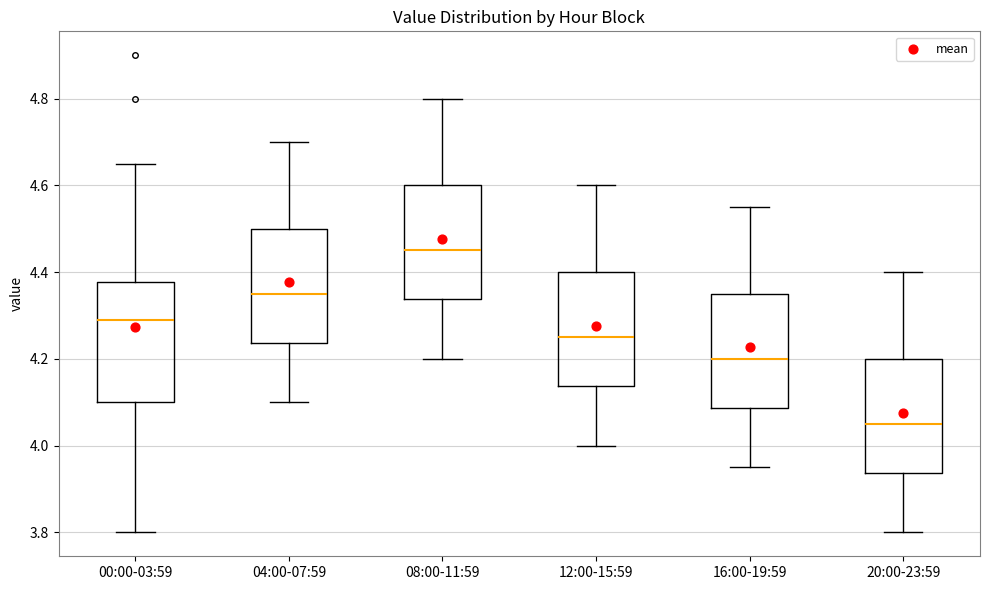

Reading left to right, transcribe this box plot: for each box, give where its median line is, the range the box spans, and where its two whiskers end, as read against the y-axis. The values are not printed on the chart, so give them approximately, as read against the axis.

00:00-03:59: median 4.30, box 4.10 to 4.38, whiskers 3.80 to 4.66
04:00-07:59: median 4.36, box 4.24 to 4.50, whiskers 4.10 to 4.70
08:00-11:59: median 4.46, box 4.34 to 4.60, whiskers 4.20 to 4.80
12:00-15:59: median 4.26, box 4.14 to 4.40, whiskers 4.00 to 4.60
16:00-19:59: median 4.20, box 4.08 to 4.36, whiskers 3.96 to 4.56
20:00-23:59: median 4.06, box 3.94 to 4.20, whiskers 3.80 to 4.40